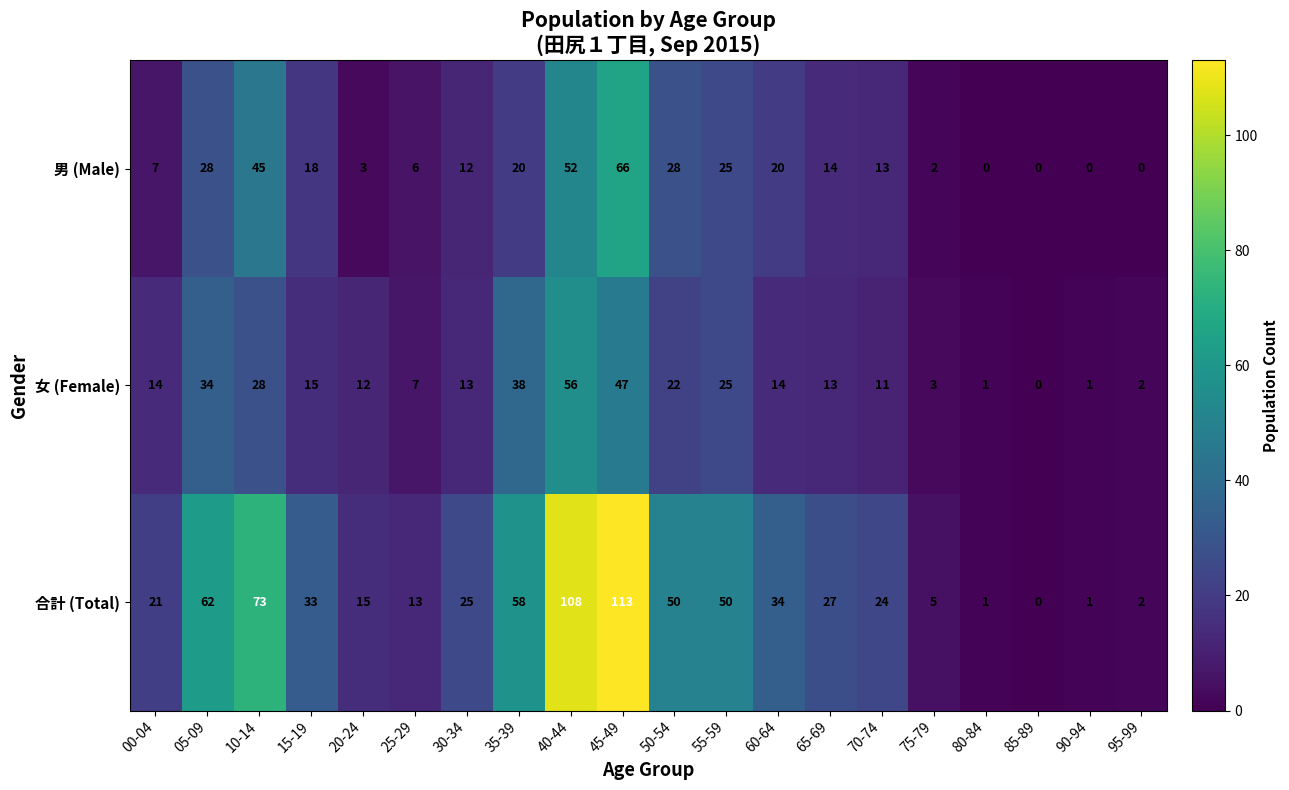

What is the sum of all 男 (Male) values?

359